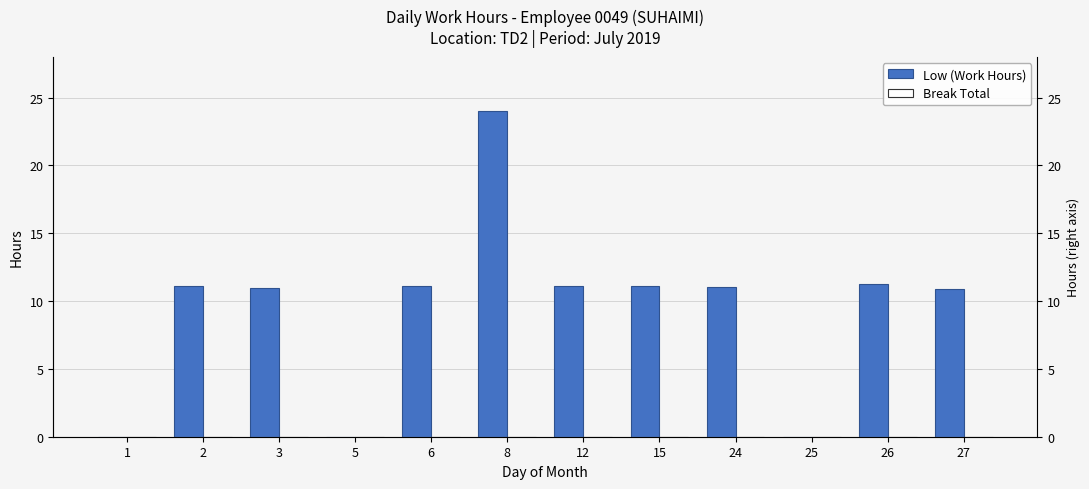

How many groups of bars are there?

12